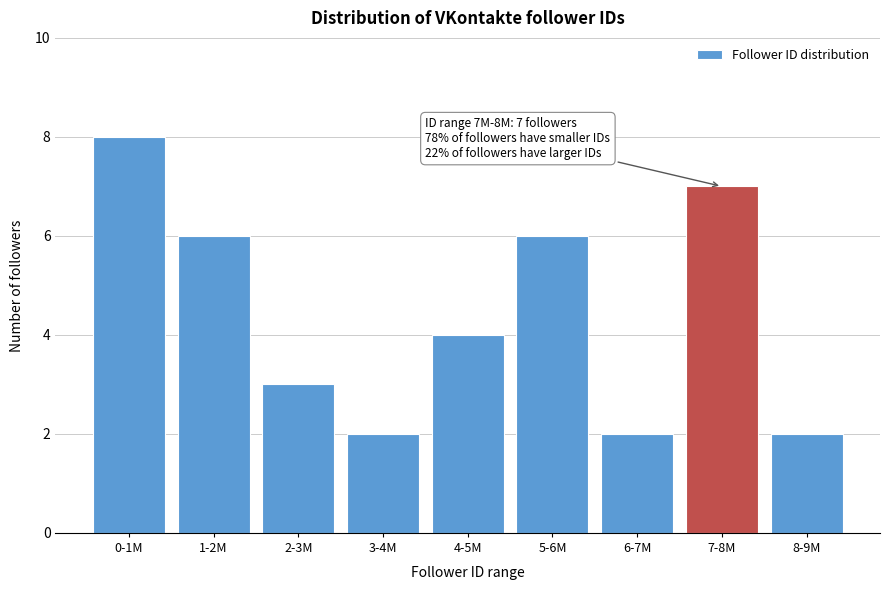

Reading right to left, list all the values displayed in this chart.

8-9M=2	7-8M=7	6-7M=2	5-6M=6	4-5M=4	3-4M=2	2-3M=3	1-2M=6	0-1M=8